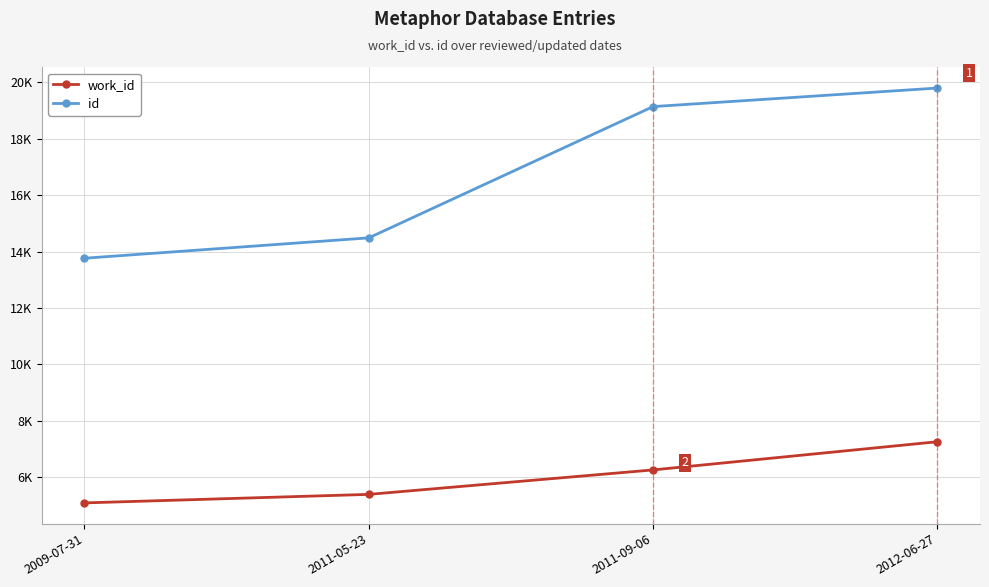

What is the difference between the maximum and minimum values in the work_id series?

2168